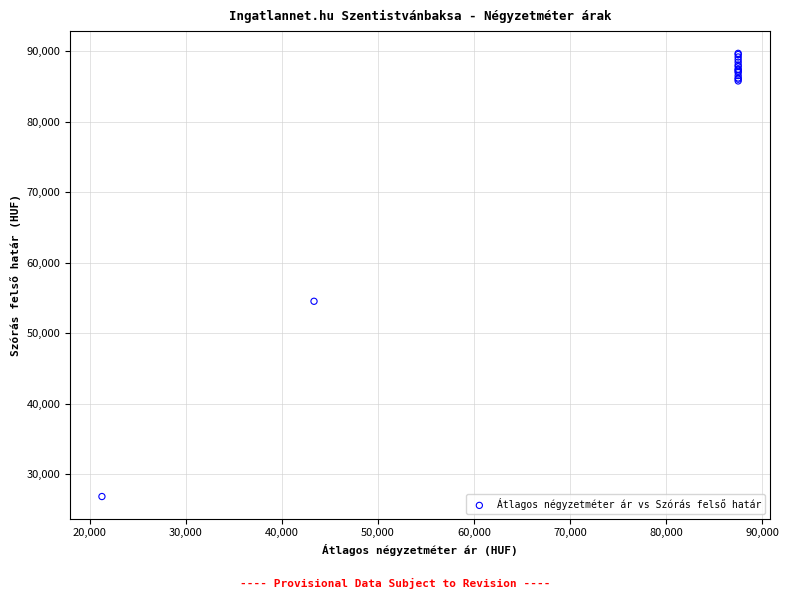

What Y value in the scatter plot is closest to 58260?

54520